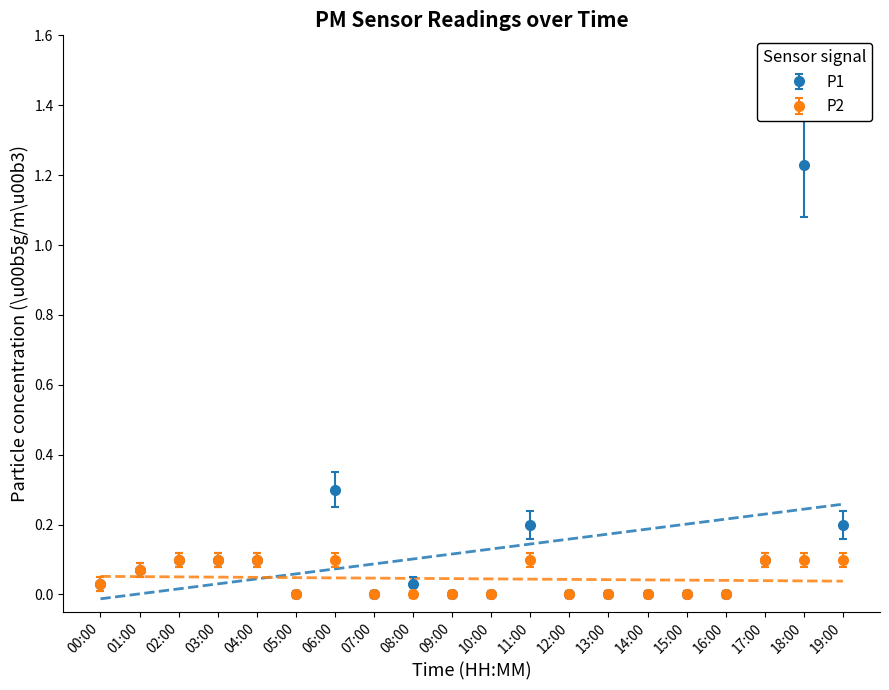

True or false: P2 and P1 intersect in this chart.

False